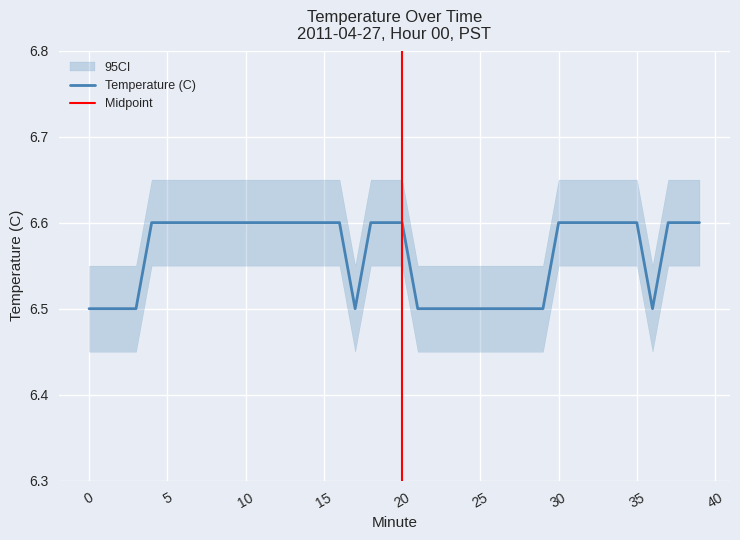

Between 35 and 16, which is larger?

35